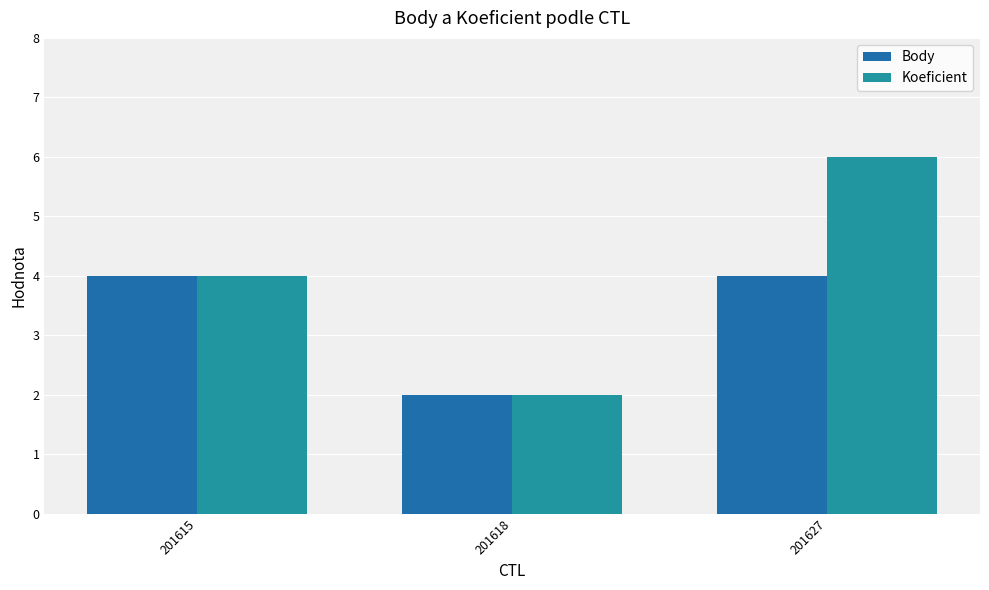

Does the chart contain any negative values?

No